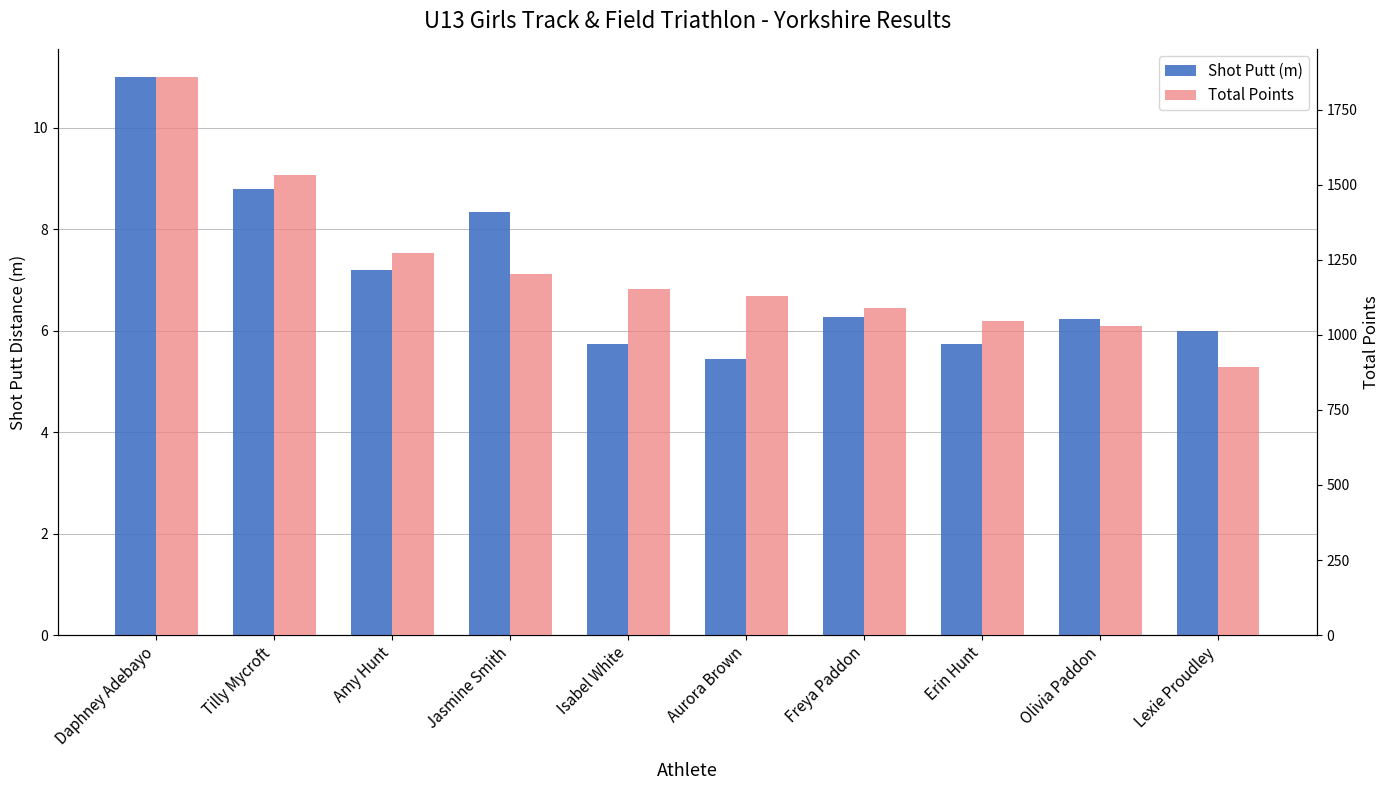

Does the chart contain any negative values?

No